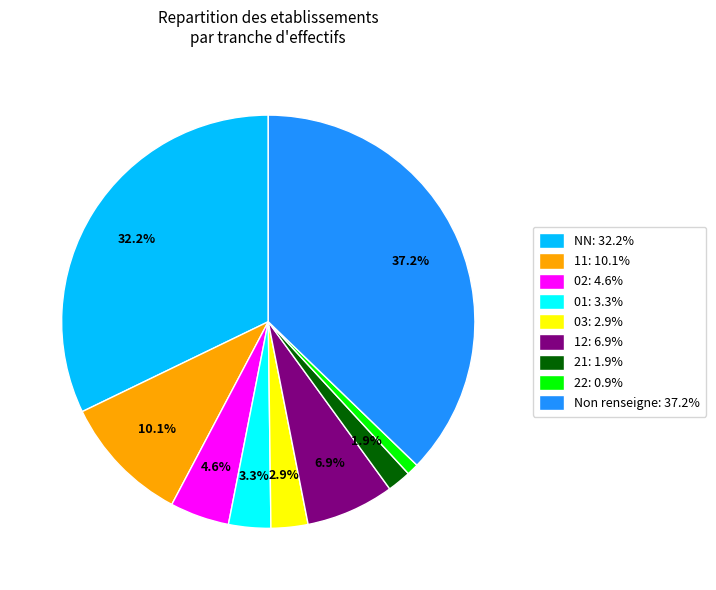

Between 02: 4.6% and 03: 2.9%, which is larger?

02: 4.6%